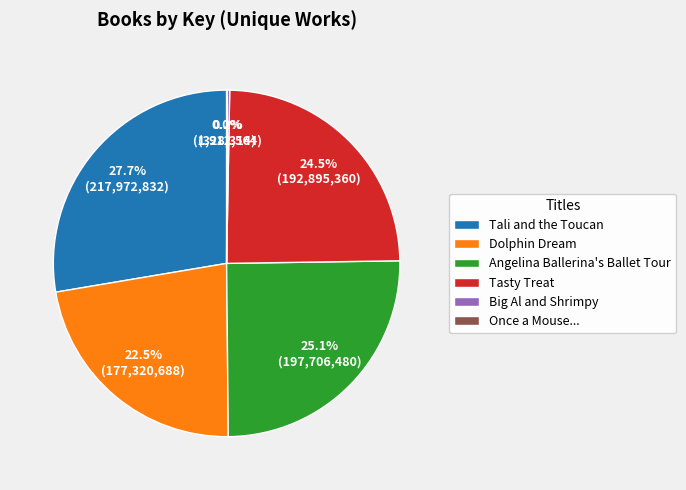

What portion of the pie excludes Angelina Ballerina's Ballet Tour?

74.9%